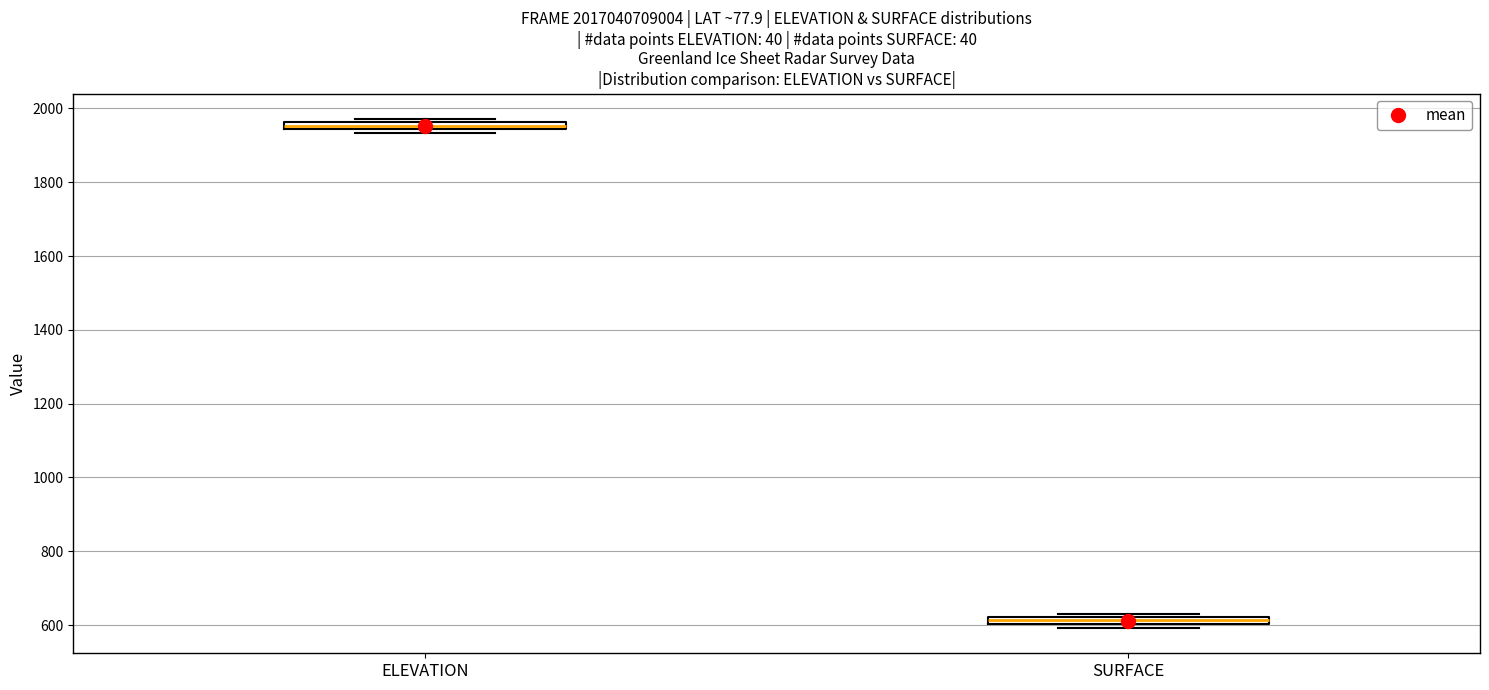

Where is the upper edge of the box for SURFACE on the y-axis? The values are not printed on the chart, so give them approximately, as read against the axis.

620